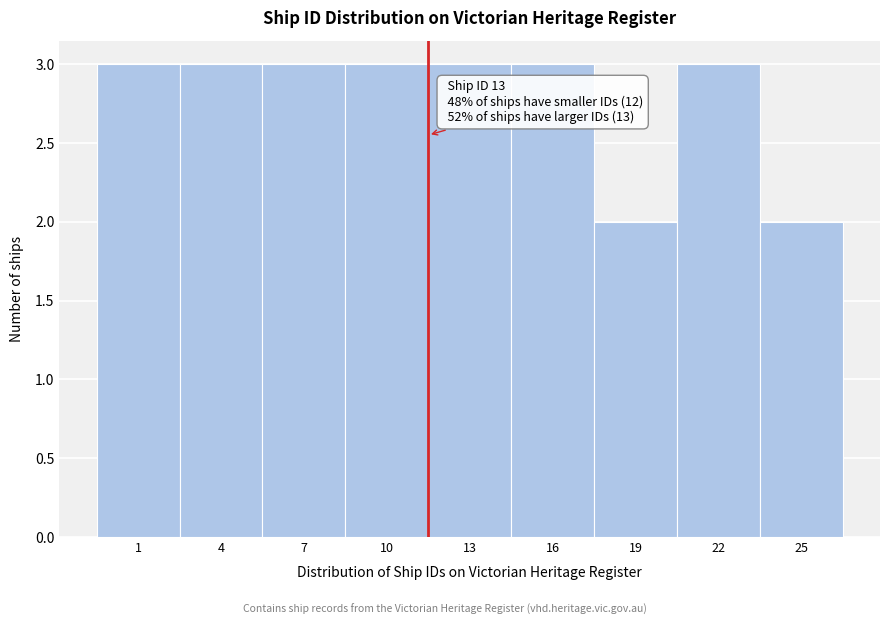

Reading right to left, extract all data points from this chart.

2	3	2	3	3	3	3	3	3